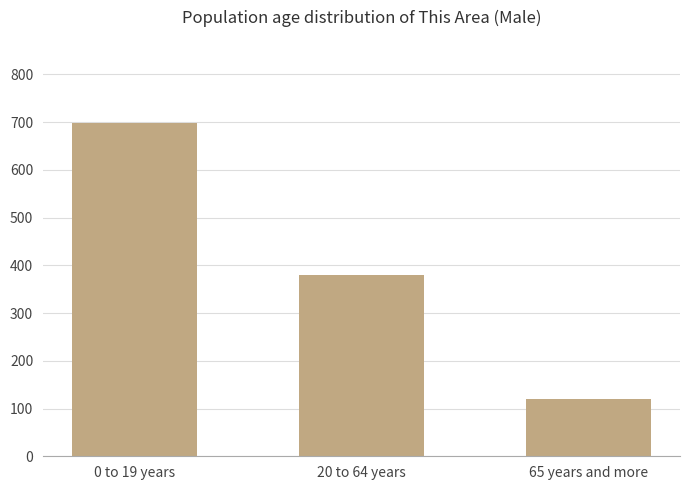

Reading left to right, extract all data points from this chart.

698	379	120